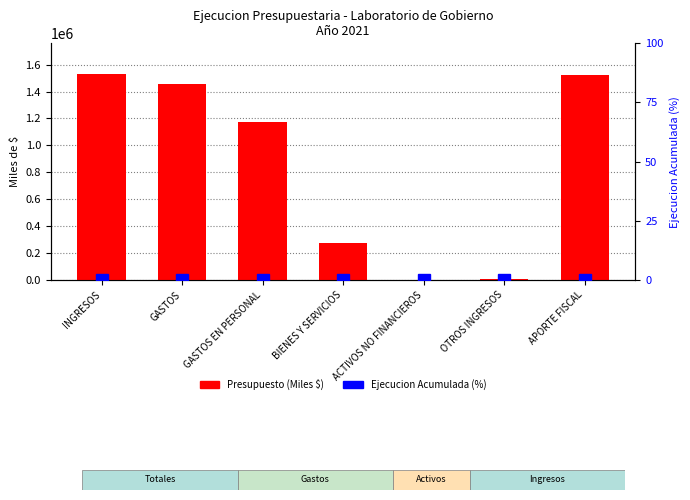

What position from the left is INGRESOS?

1